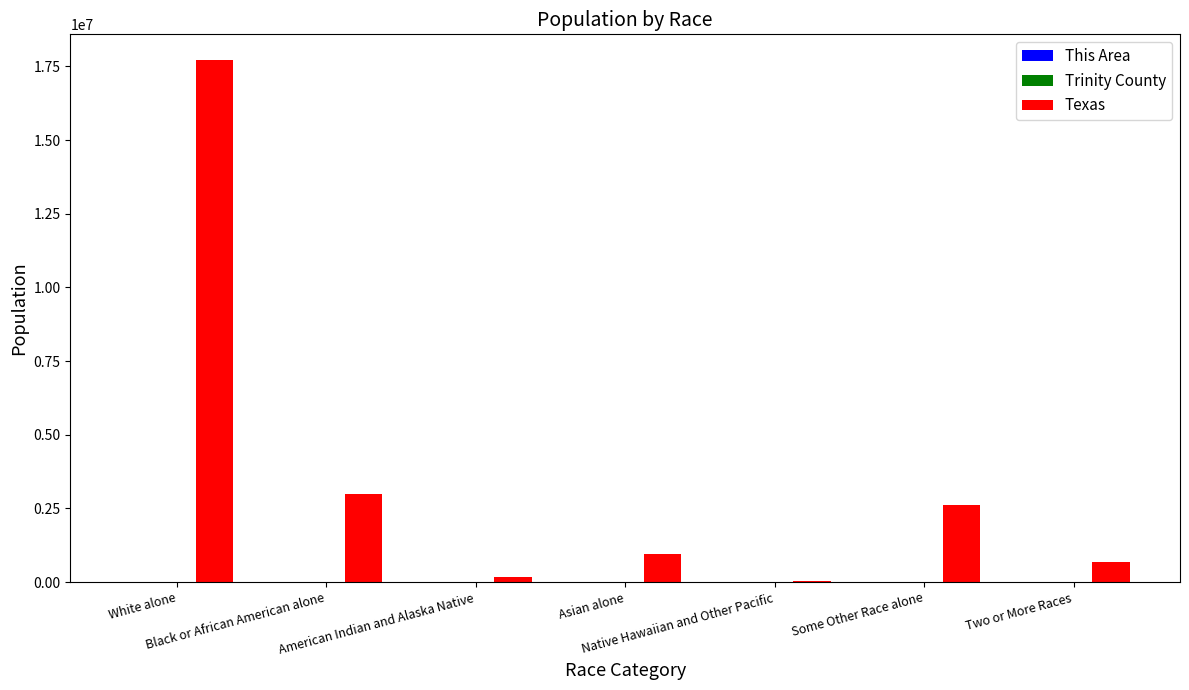

What is the greatest value displayed?

17701552